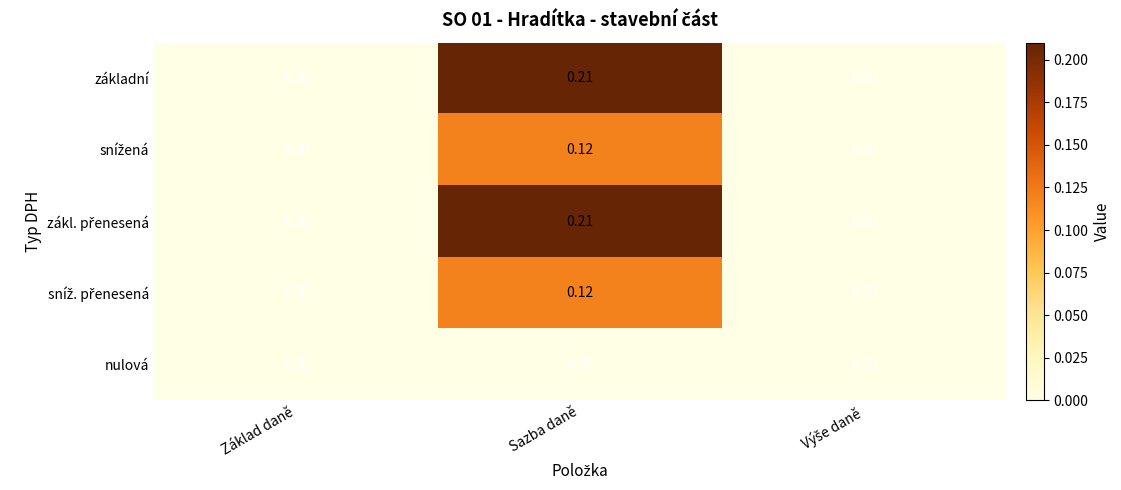

At which category is the sum across all series the highest?

Sazba daně